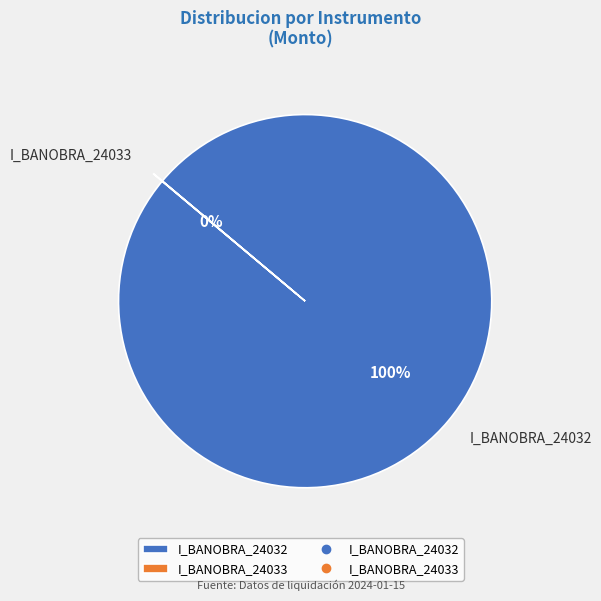

Is there a majority slice in this chart?

Yes